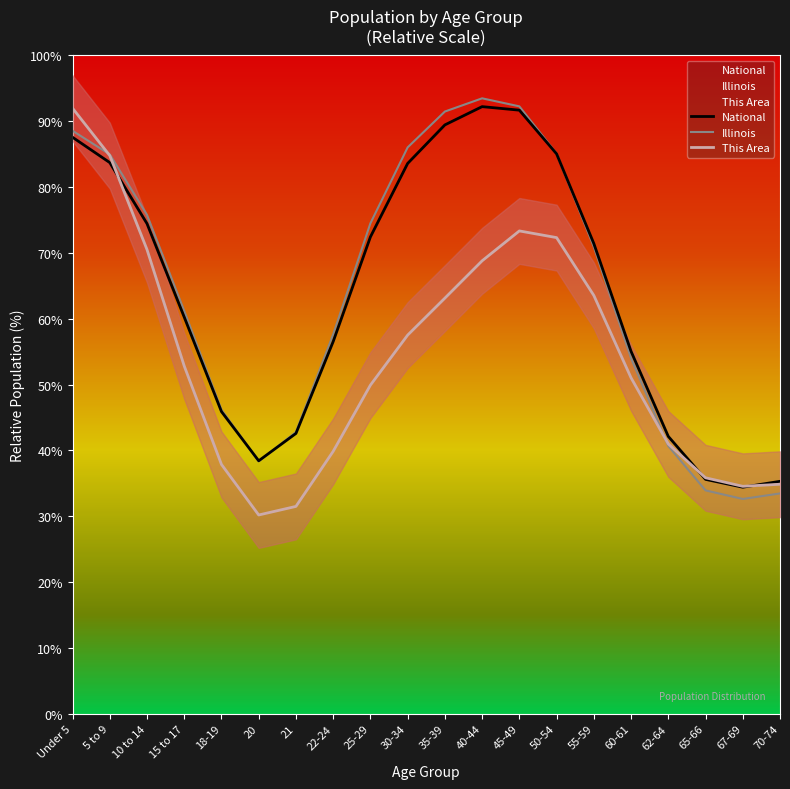

Is it true that Illinois equals 38.3 at 20?

True